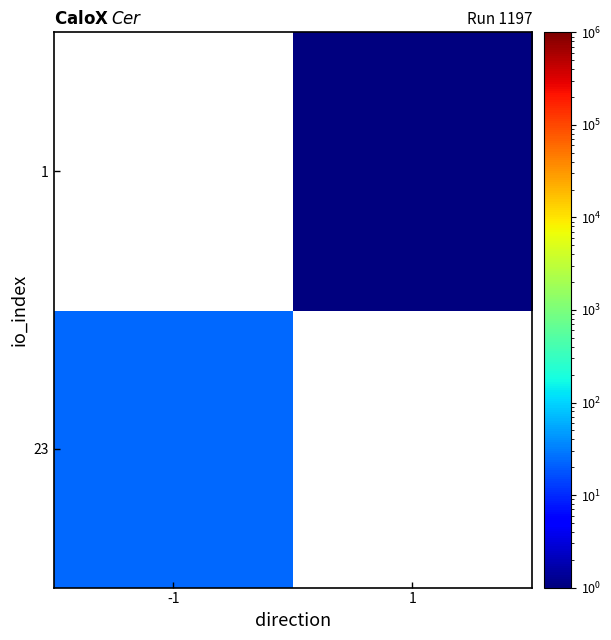

Is it true that 23 equals 37.2 at -1?

False